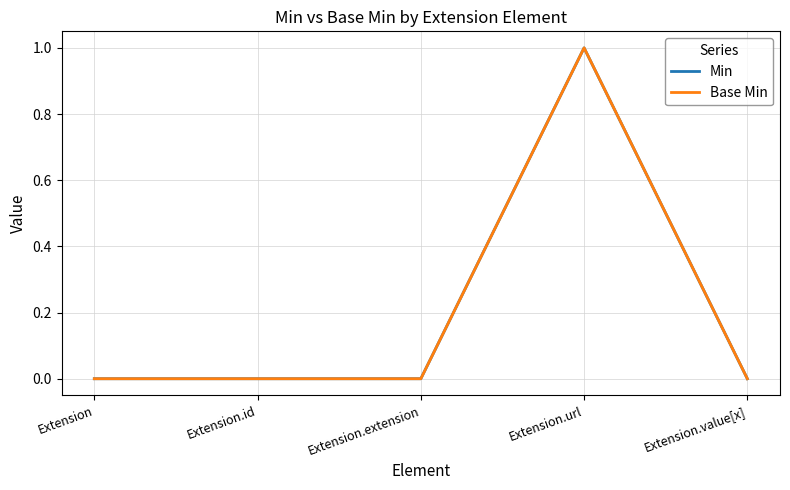

True or false: Base Min and Min intersect in this chart.

False